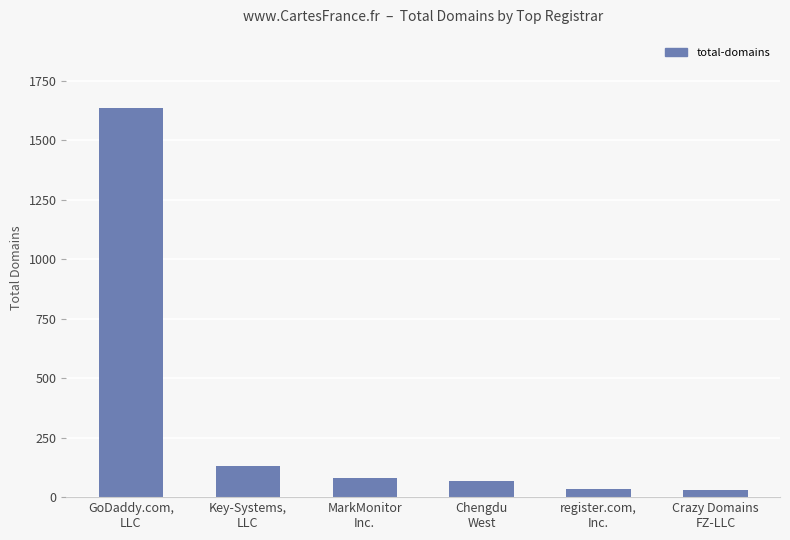

What is the sum of all values?

1984